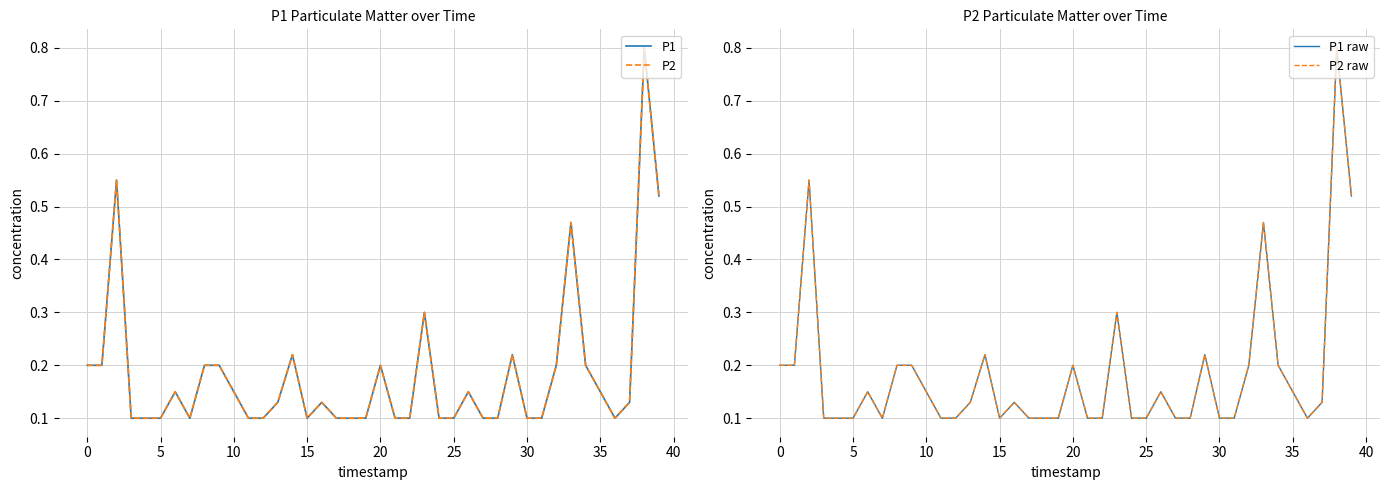

Which series has the largest total across all categories?

P1